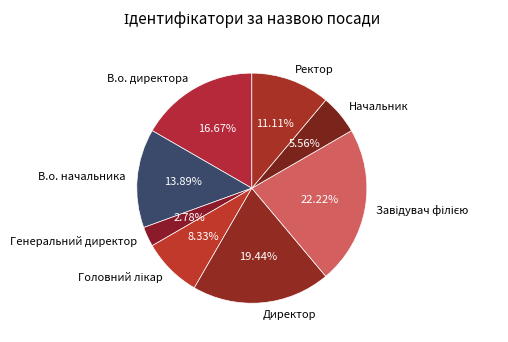

Is there any slice that represents more than half of the pie?

No